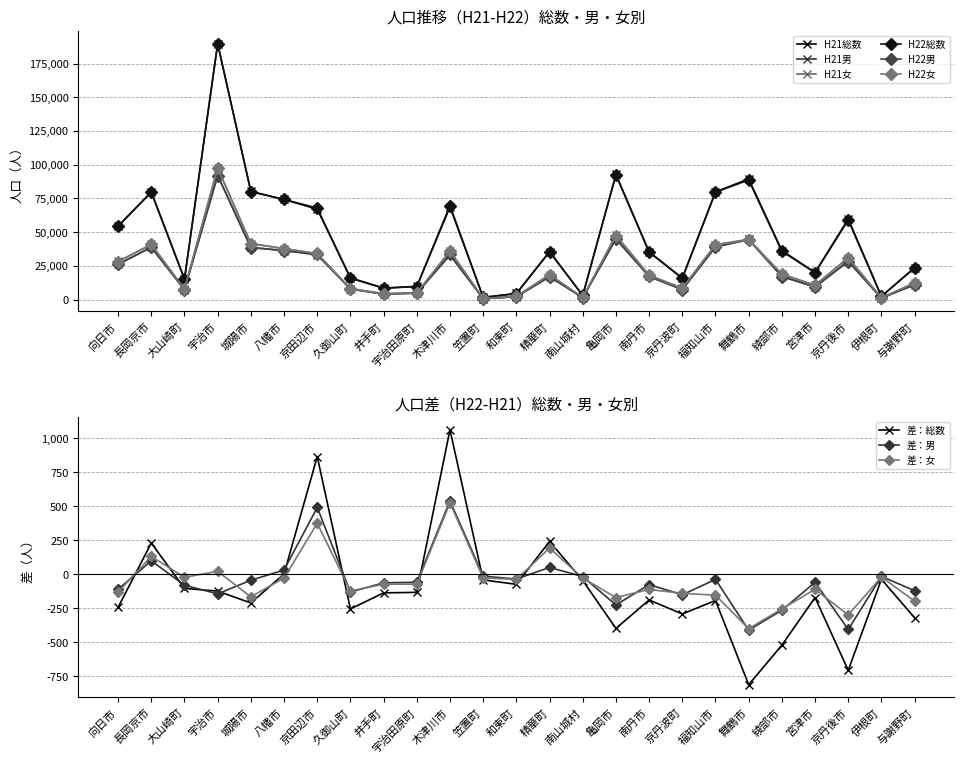

Does the chart have visible grid lines?

Yes